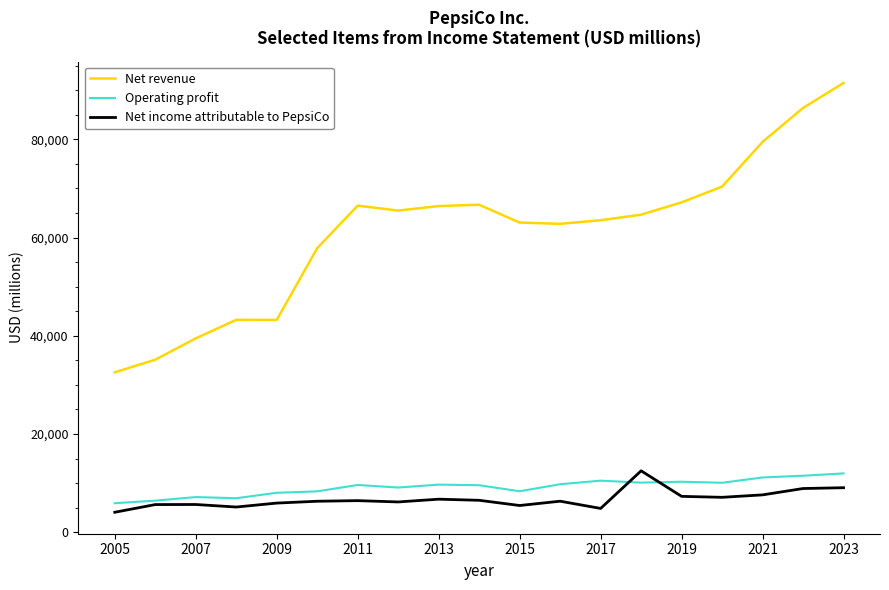

True or false: Net revenue and Operating profit intersect in this chart.

False